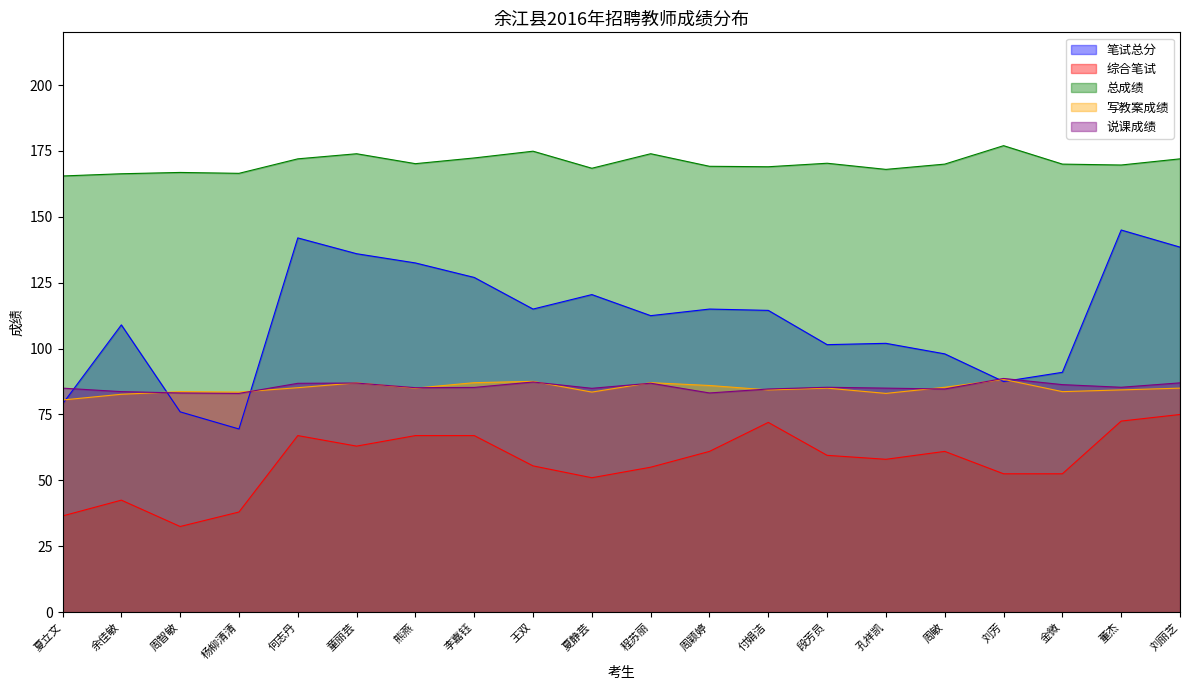

What is the maximum value shown in the chart?

177.0